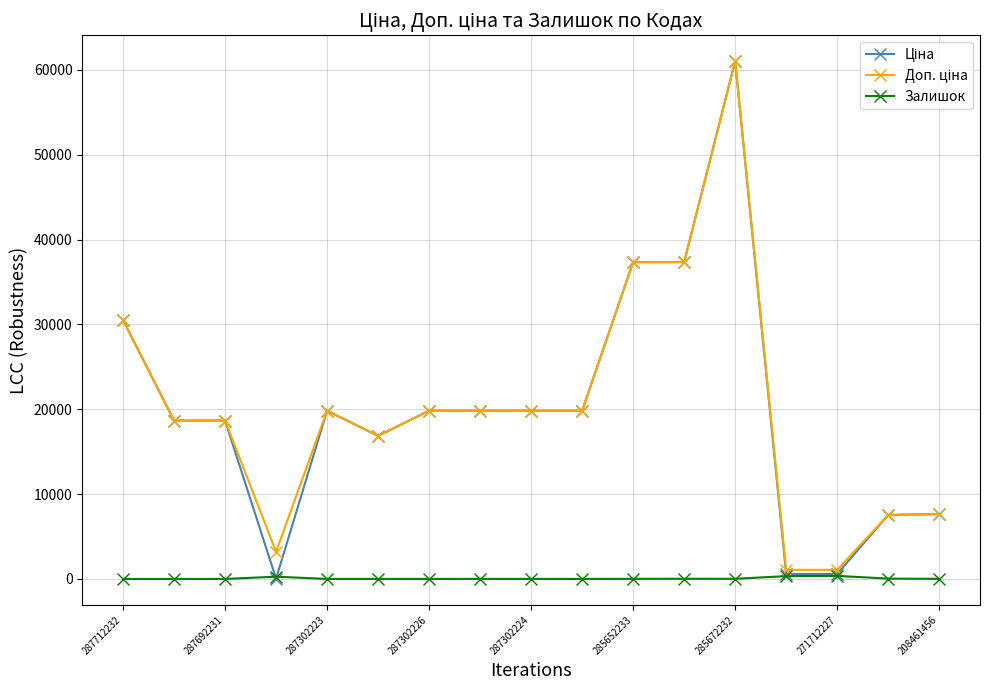

What is the difference between the maximum and second lowest values in the Залишок series?

359.0